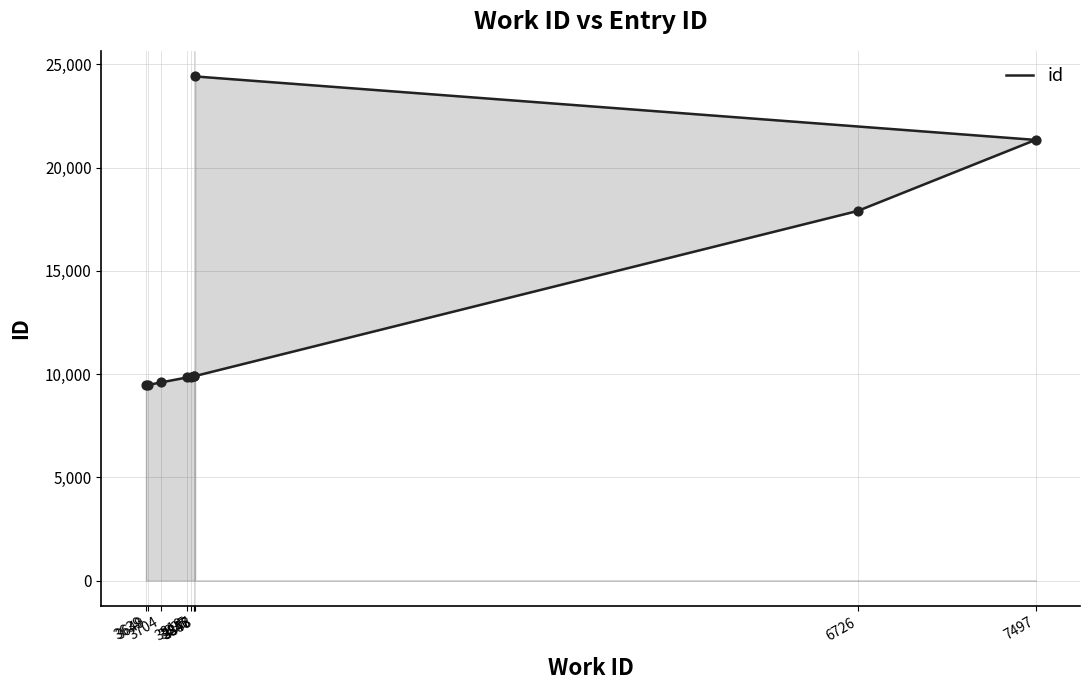

Between 3846 and 3819, which is larger?

3846